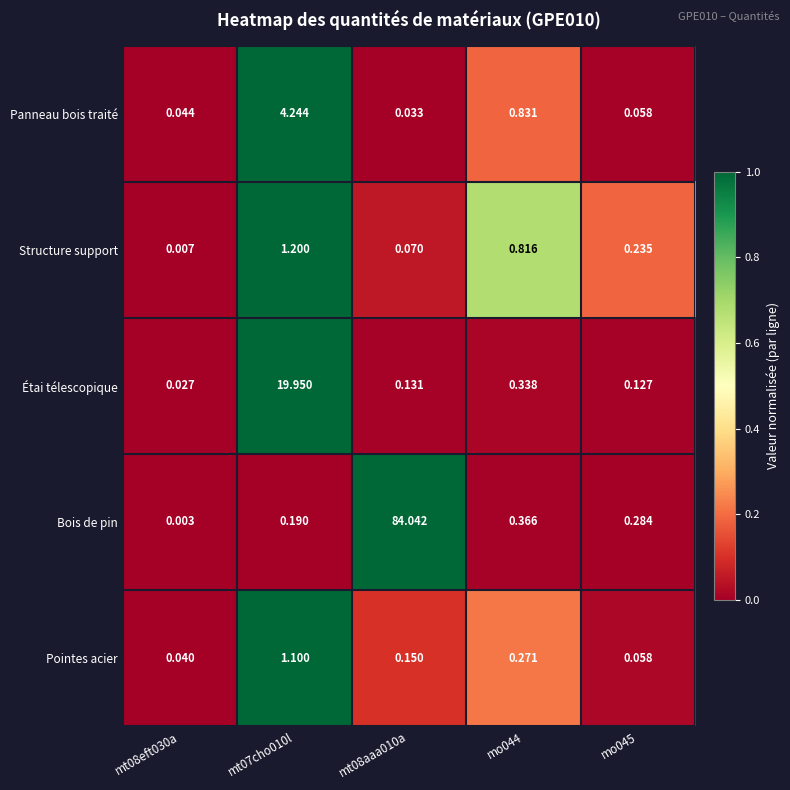

List the series in order of their peak value, highest first.

Bois de pin, Étai télescopique, Panneau bois traité, Structure support, Pointes acier